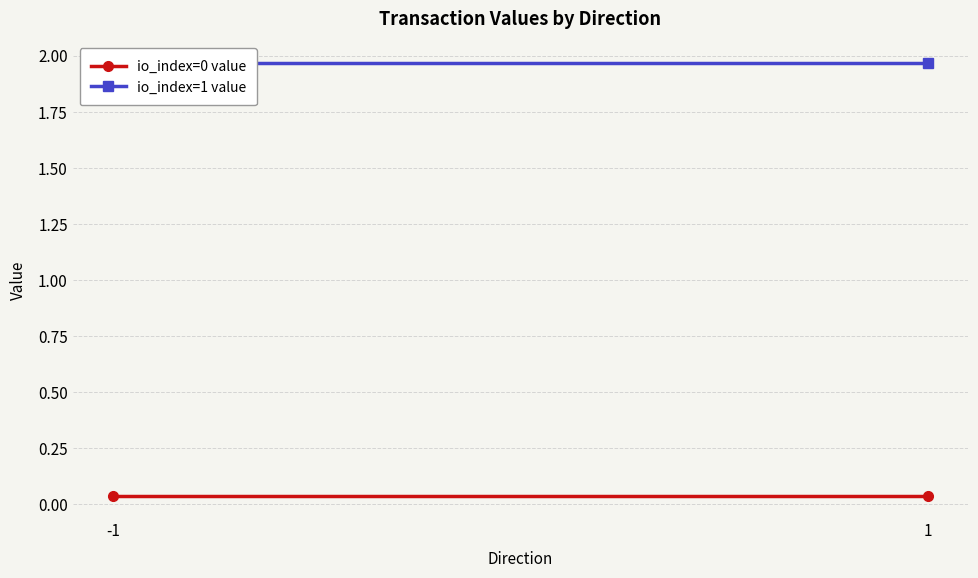

Reading left to right, transcribe all the data shown in this chart.

io_index=0 value: 0.0	0.0
io_index=1 value: 2.0	2.0